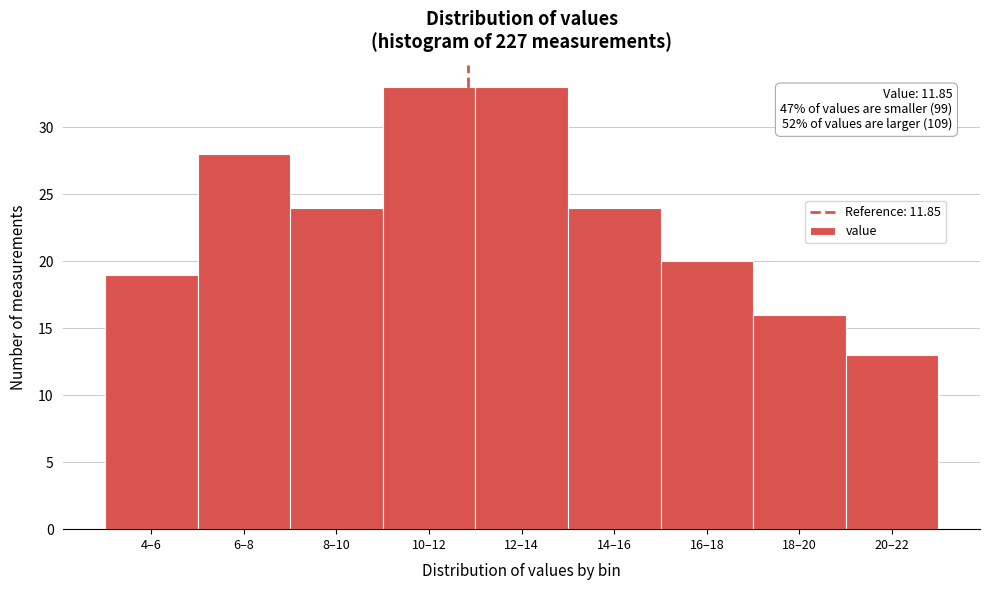

Reading left to right, what are all the values shown in this chart?

4–6=19	6–8=28	8–10=24	10–12=33	12–14=33	14–16=24	16–18=20	18–20=16	20–22=13